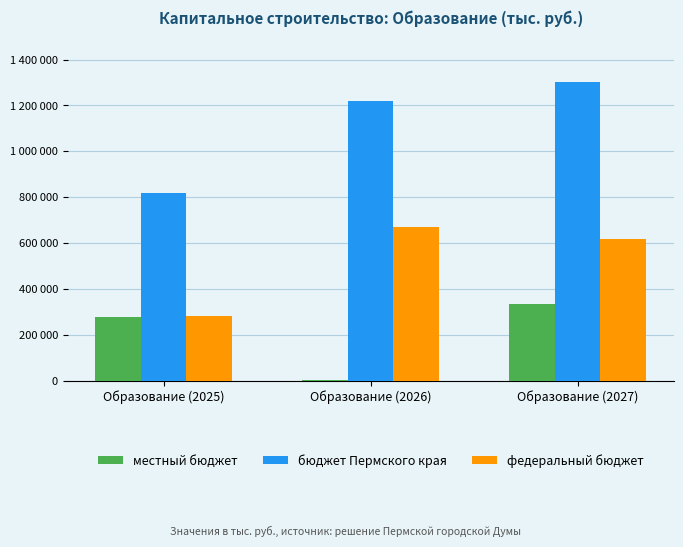

What are all the series names shown in the legend?

местный бюджет, бюджет Пермского края, федеральный бюджет